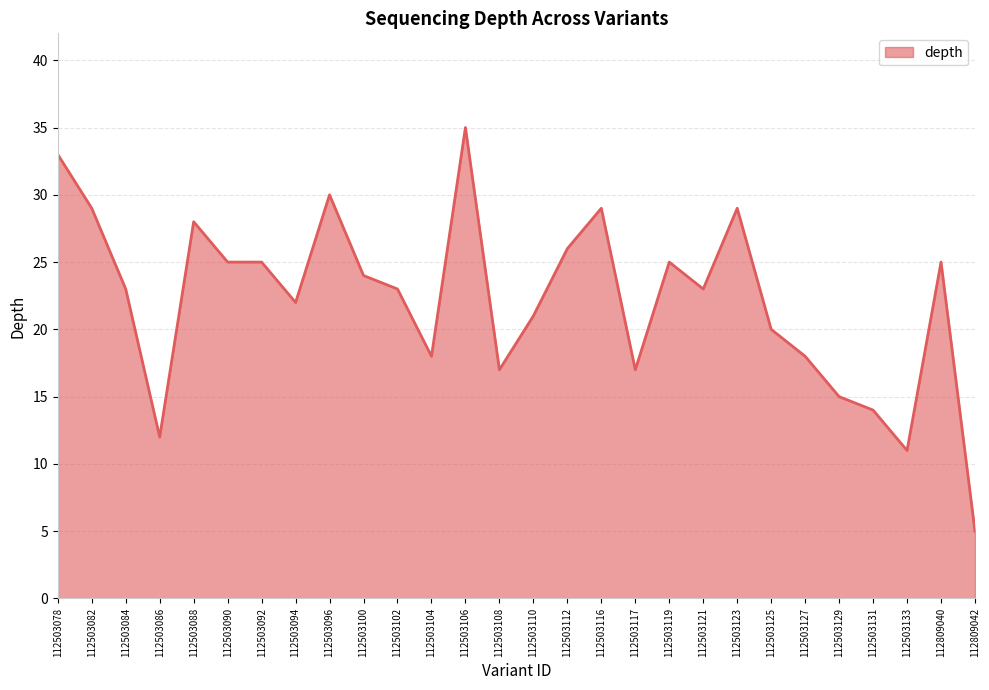

Does the chart display data point markers on the line(s)?

No